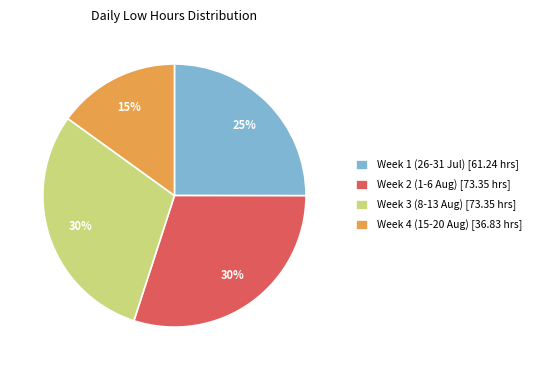

Which category has the smallest portion of the pie?

Week 4 (15-20 Aug) [36.83 hrs]